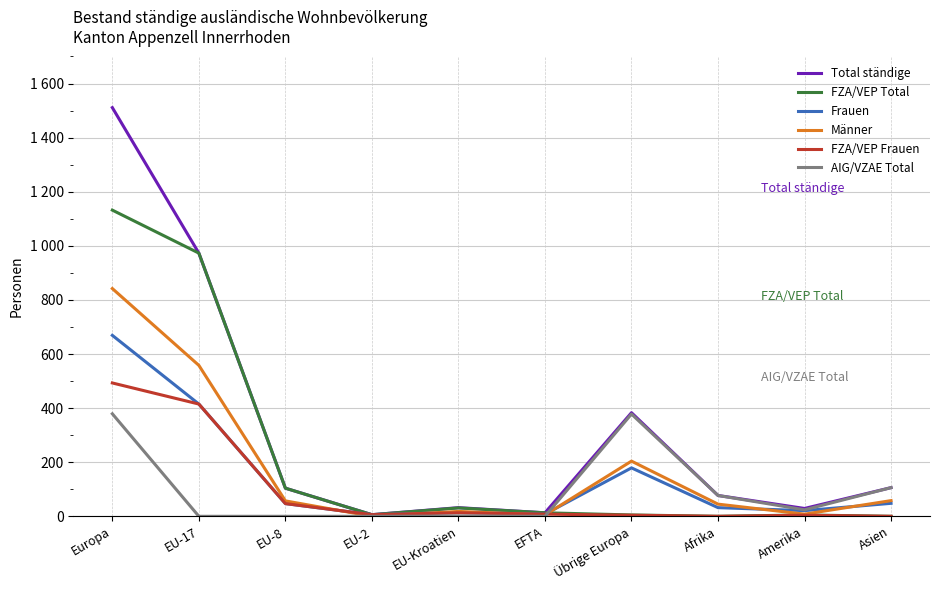

True or false: Männer has a value of 842 at Europa.

True